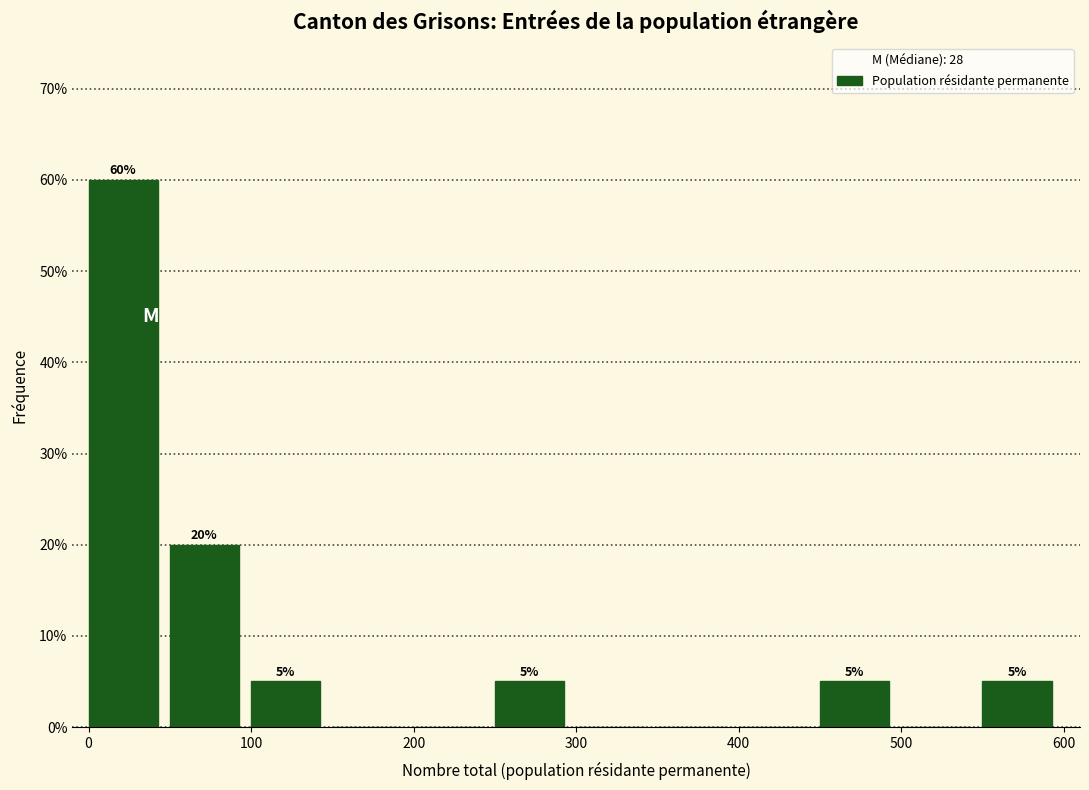

Over which range of the x-axis is the bar tallest?

0 to 50